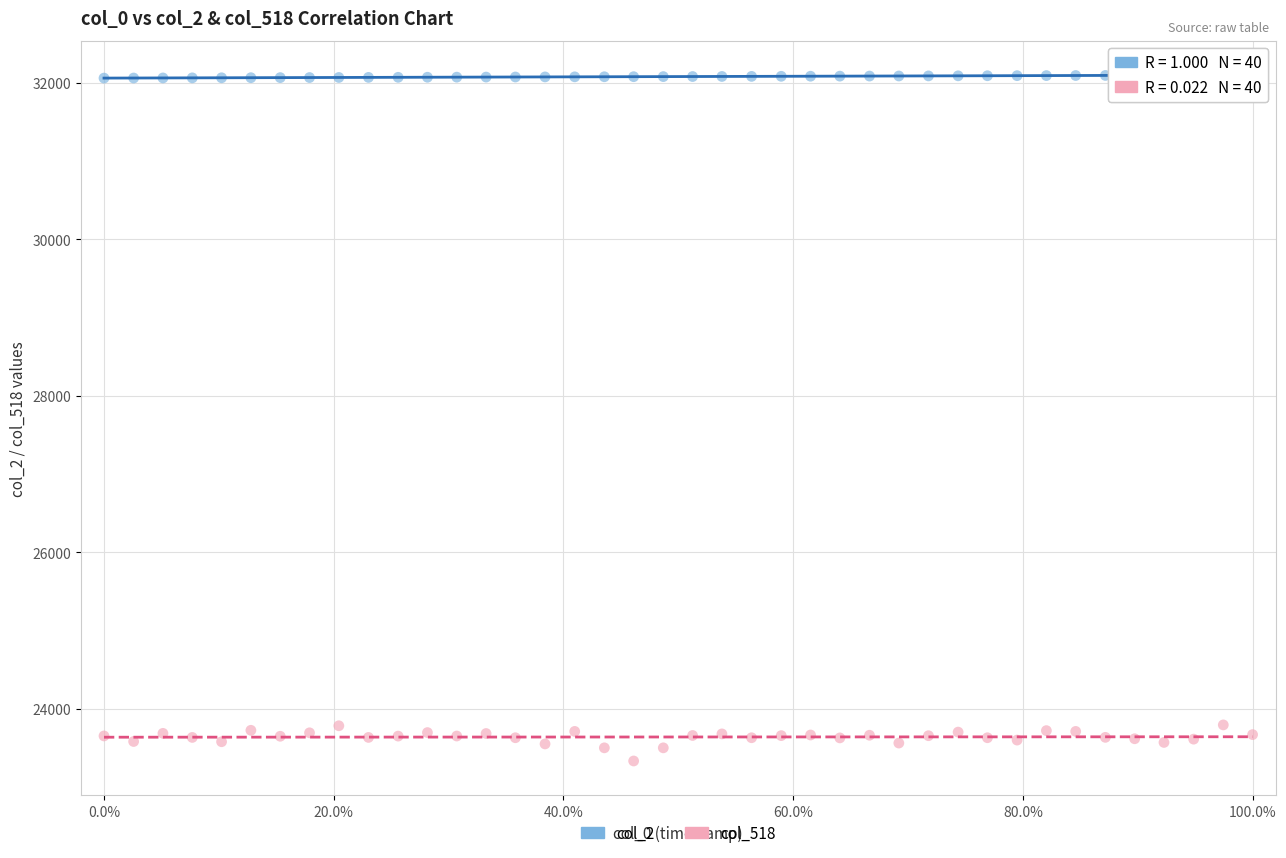

Across all data points, what is the range of Y values (max minus min)?

8766